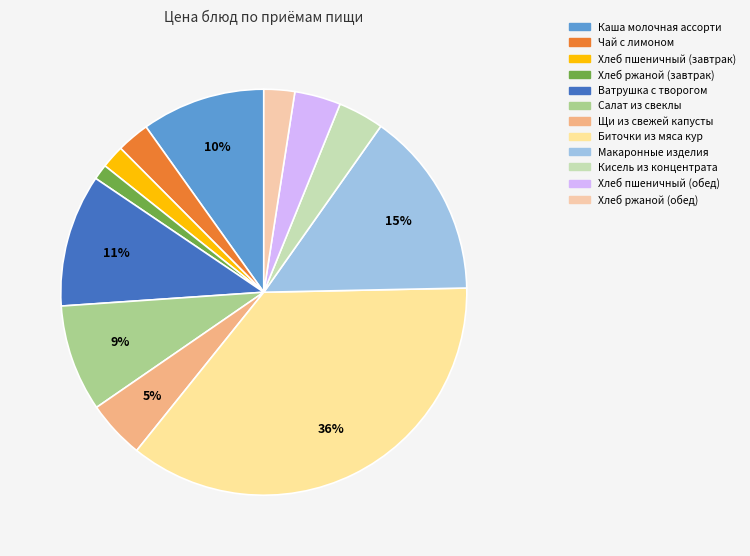

The Макаронные изделия slice represents 5% of the pie. True or false?

False